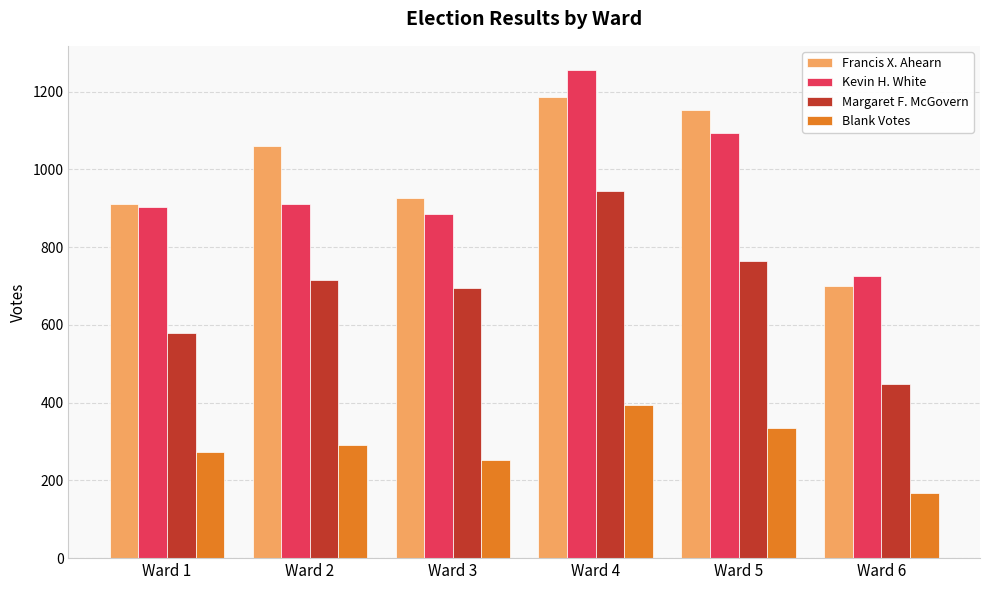

Reading left to right, extract all data points from this chart.

Francis X. Ahearn: 911	1059	927	1186	1153	700
Kevin H. White: 902	910	886	1255	1094	727
Margaret F. McGovern: 580	715	696	945	764	449
Blank Votes: 273	290	253	393	335	167